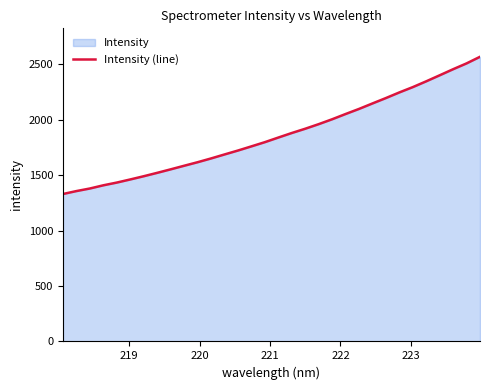

What is the greatest value displayed?

2566.1